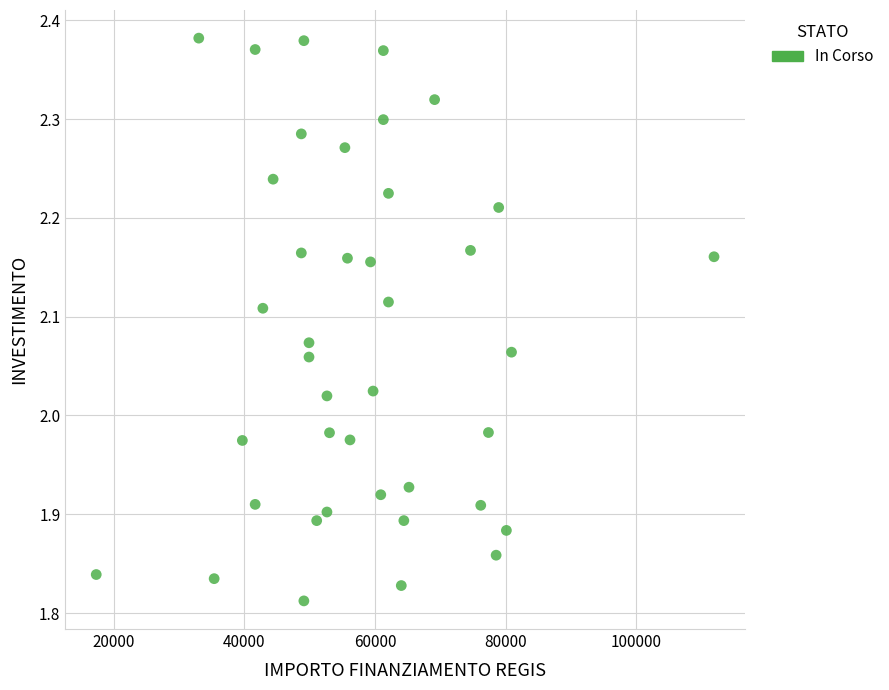

What is the range of Y values (max minus min)?

0.6